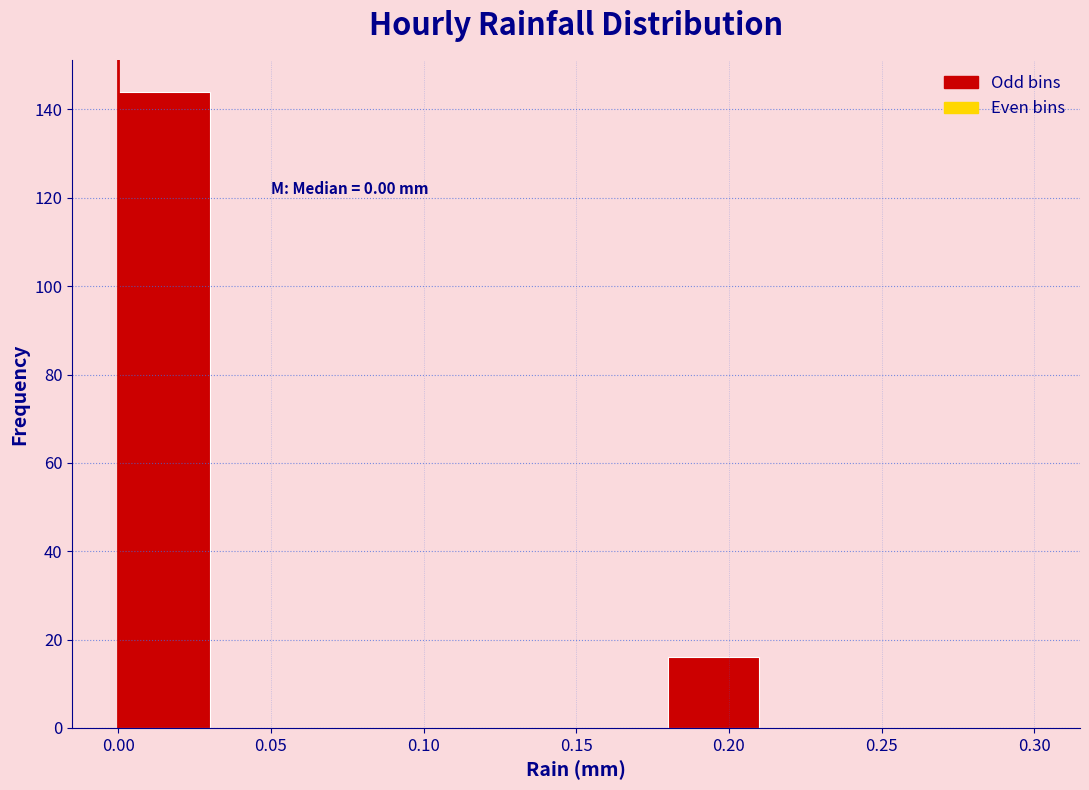

Over which range of the x-axis is the bar tallest?

0.00 to 0.03